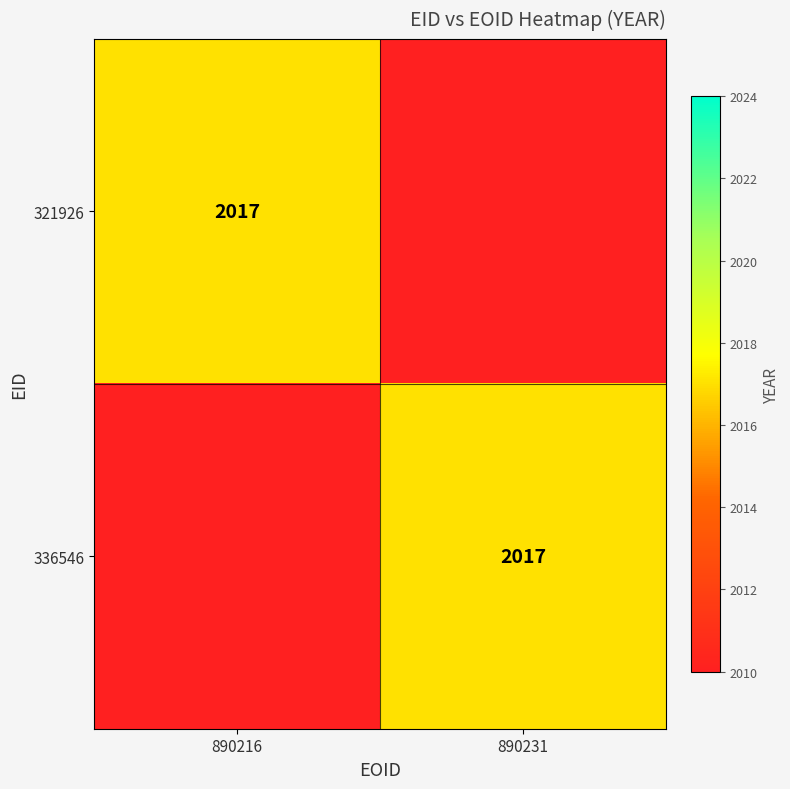

The 321926 series shows 2017.0 at 890216. True or false?

True